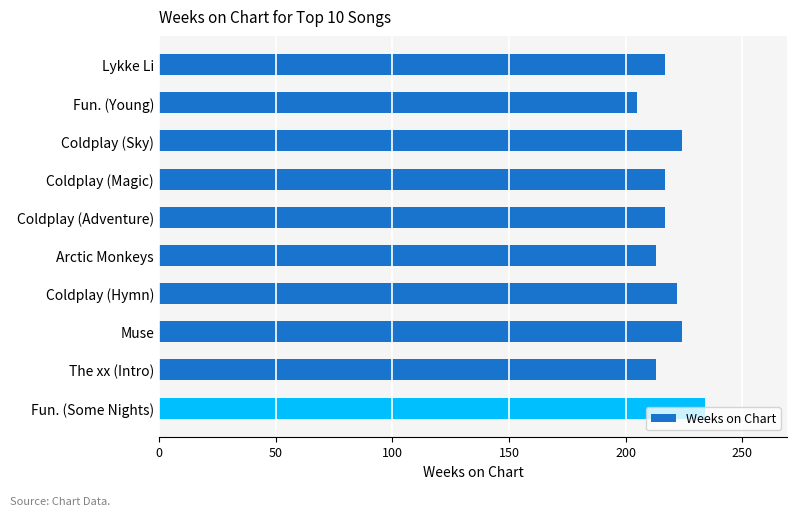

The value at Muse is 224. True or false?

True